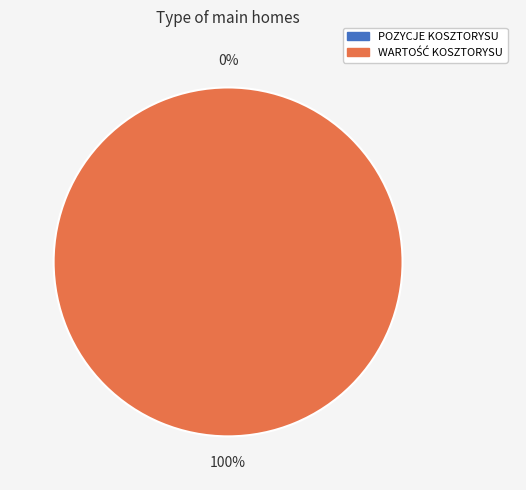

To the nearest percent, what is the average slice percentage?

50%